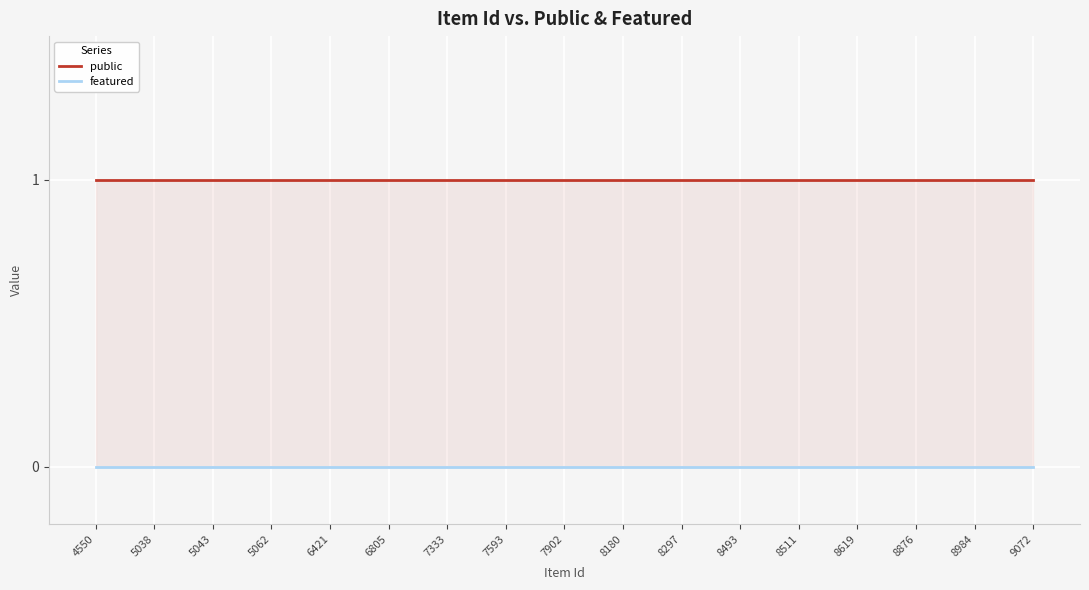

Reading left to right, what are all the values shown in this chart?

public: 1	1	1	1	1	1	1	1	1	1	1	1	1	1	1	1	1
featured: 0	0	0	0	0	0	0	0	0	0	0	0	0	0	0	0	0